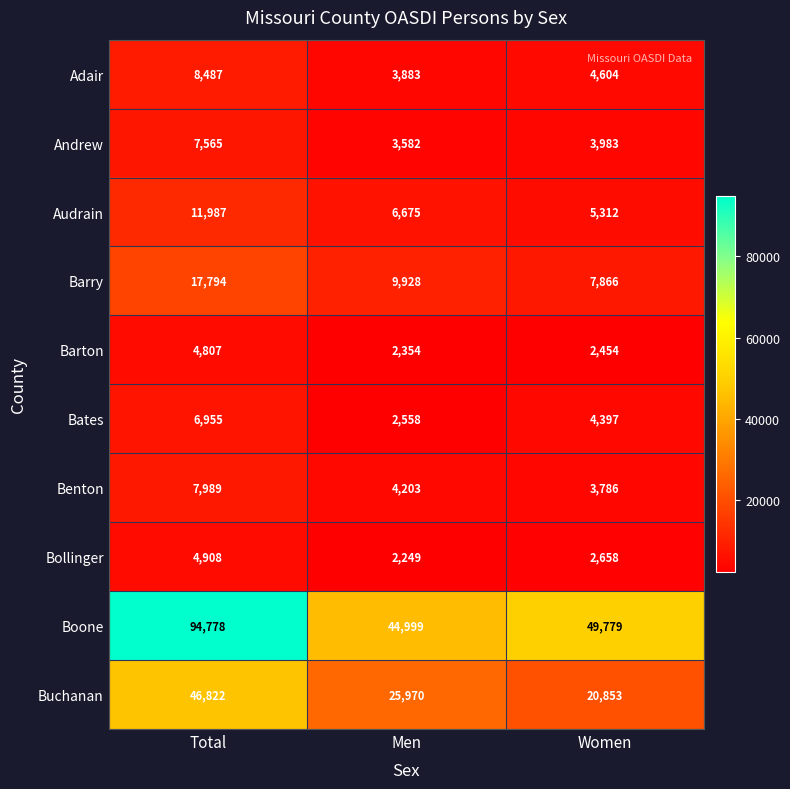

What is the maximum value shown in the chart?

94778